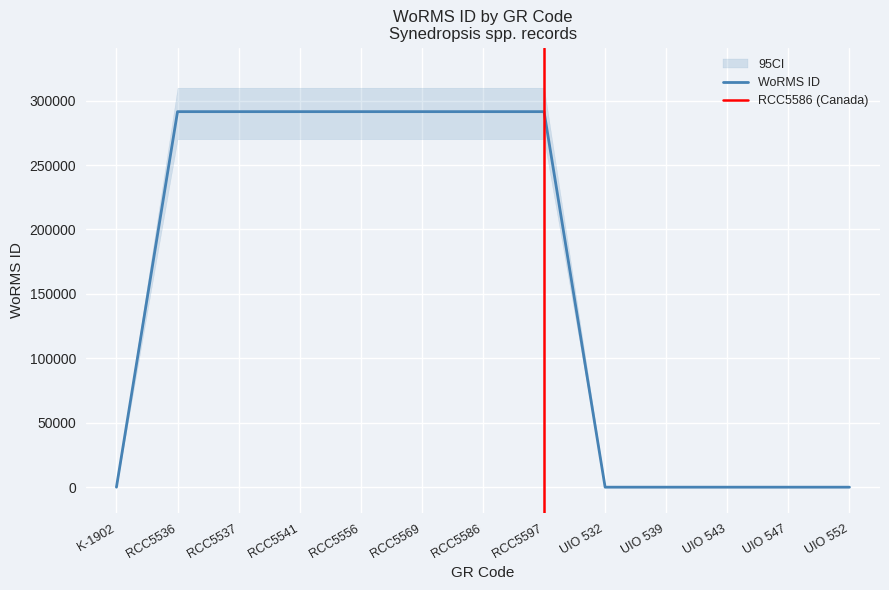

True or false: the data shows 0 at UIO 539.

True